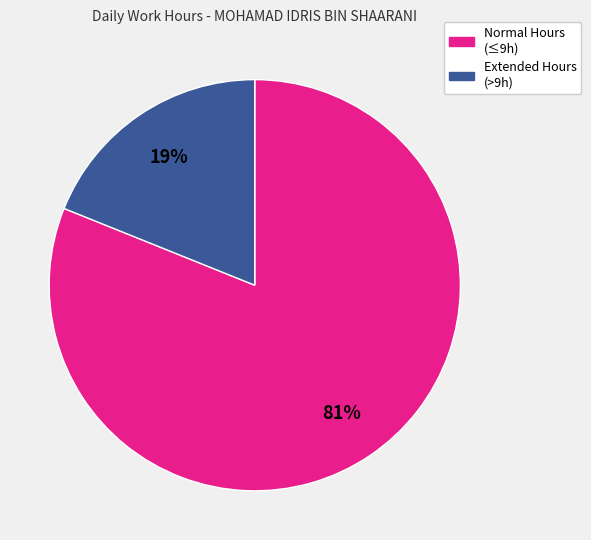

To the nearest percent, what is the average slice percentage?

50%